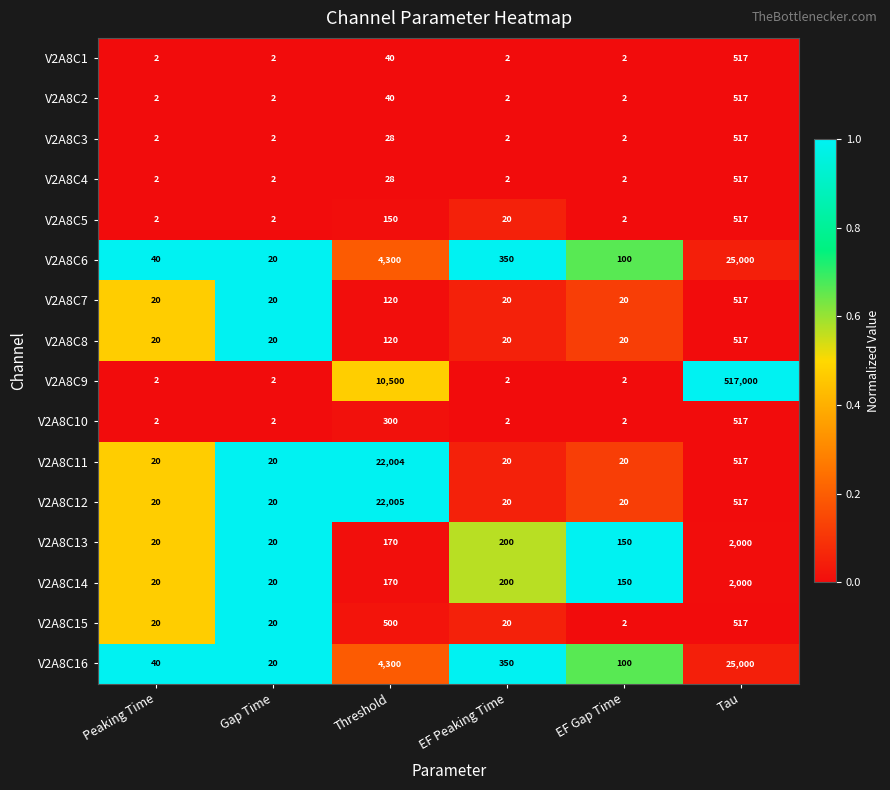

Which series changed the most between EF Peaking Time and Tau?

V2A8C9